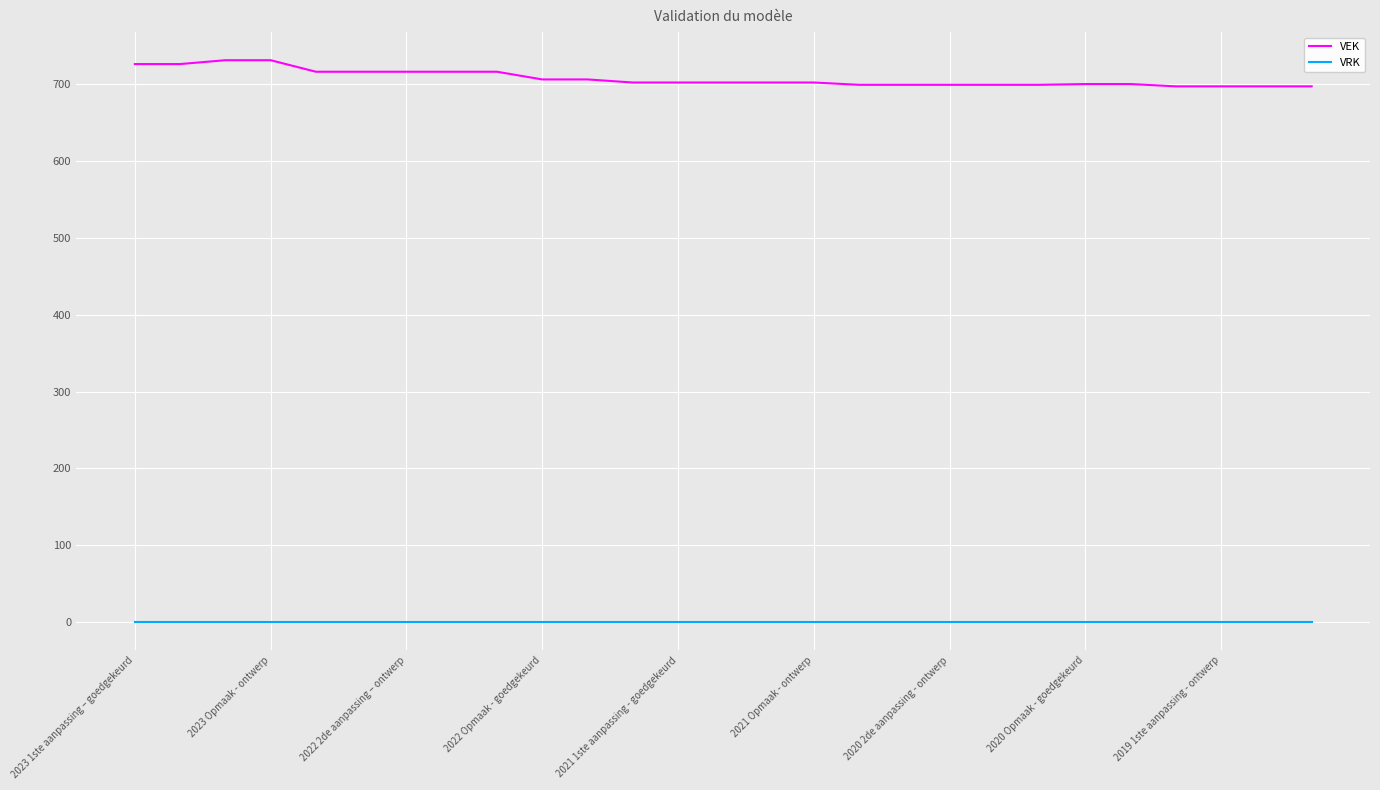

List the series in order of their overall mean, highest first.

VEK, VRK